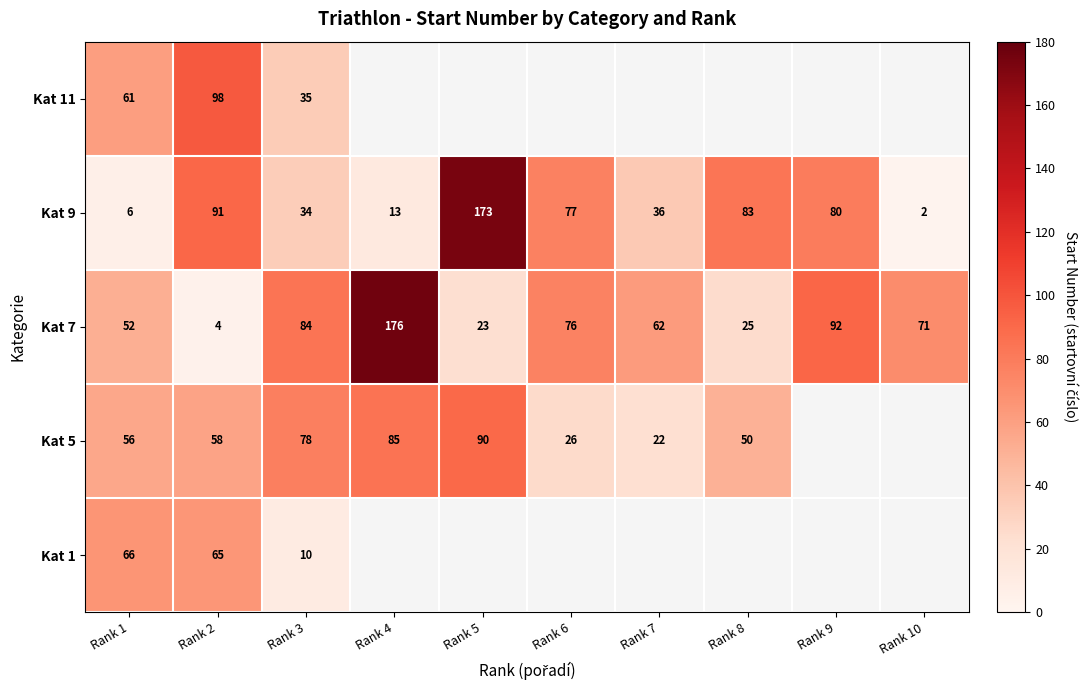

At which category is the sum across all series the highest?

Rank 2